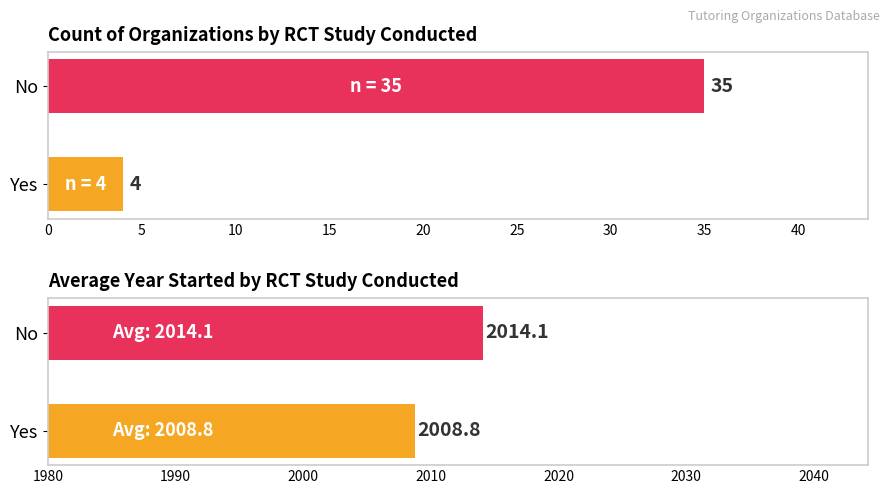

What is the difference between the maximum and minimum values in the Count of Organizations series?

31.0